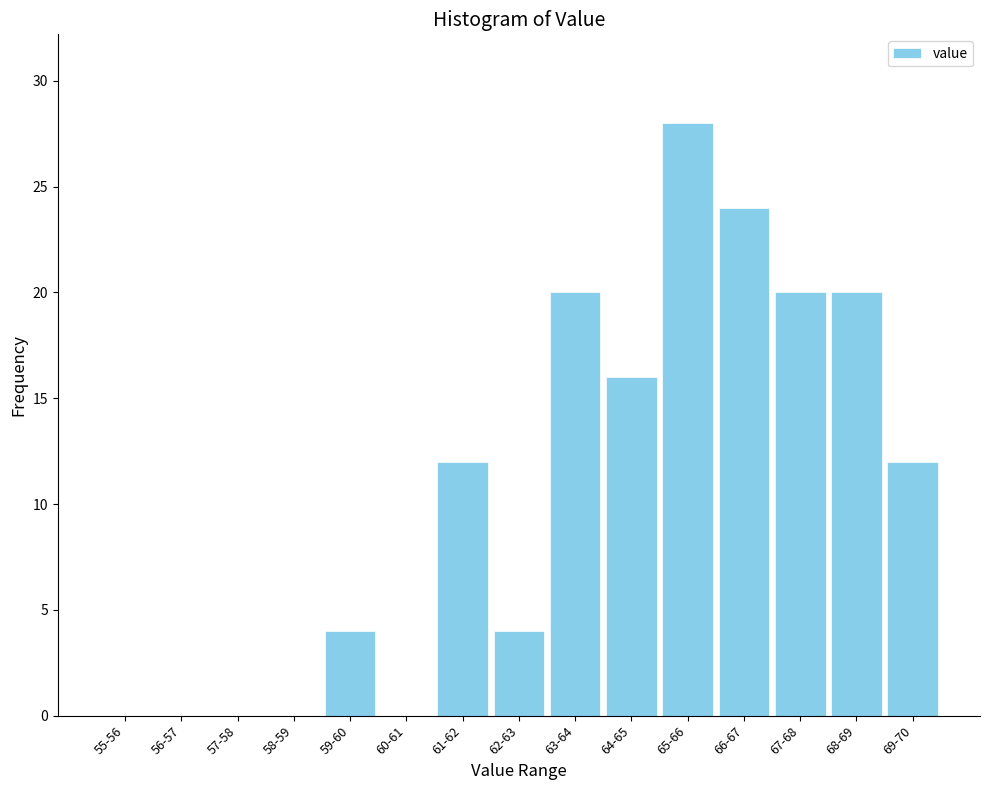

Reading left to right, extract all data points from this chart.

55-56=0	56-57=0	57-58=0	58-59=0	59-60=4	60-61=0	61-62=12	62-63=4	63-64=20	64-65=16	65-66=28	66-67=24	67-68=20	68-69=20	69-70=12